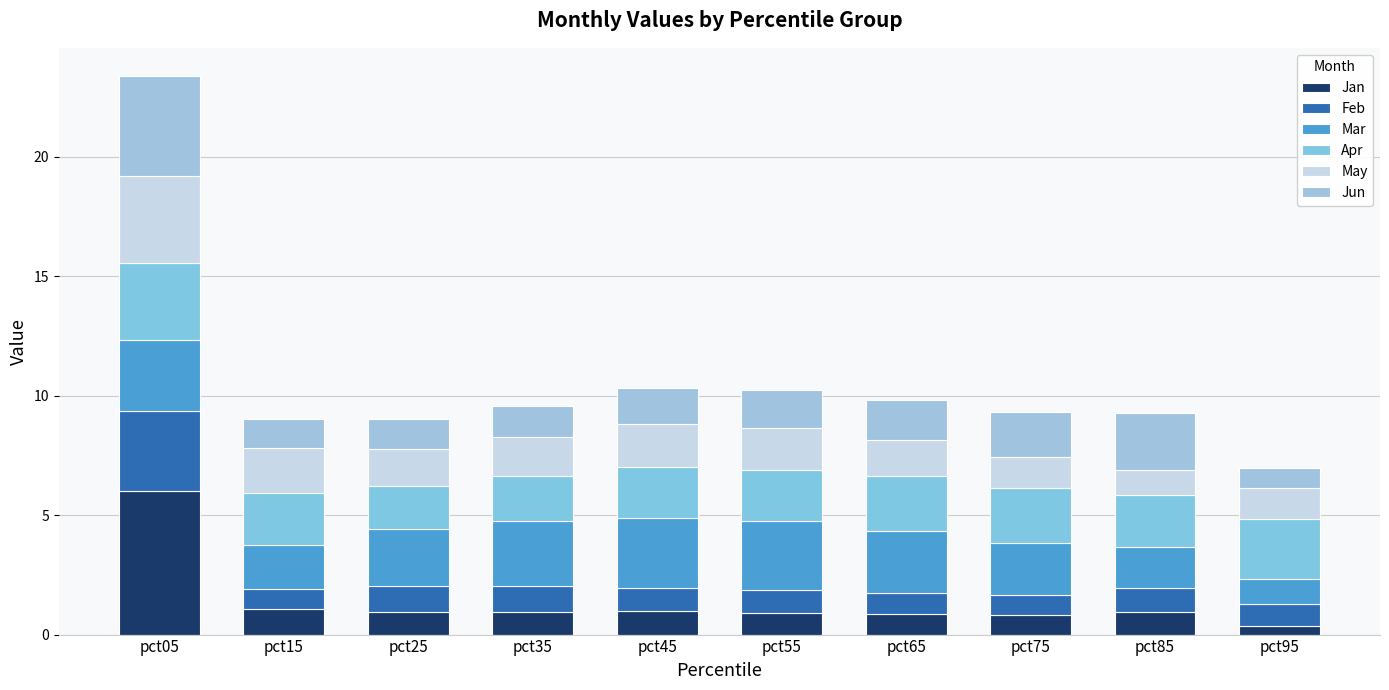

How many distinct data groups are displayed?

6